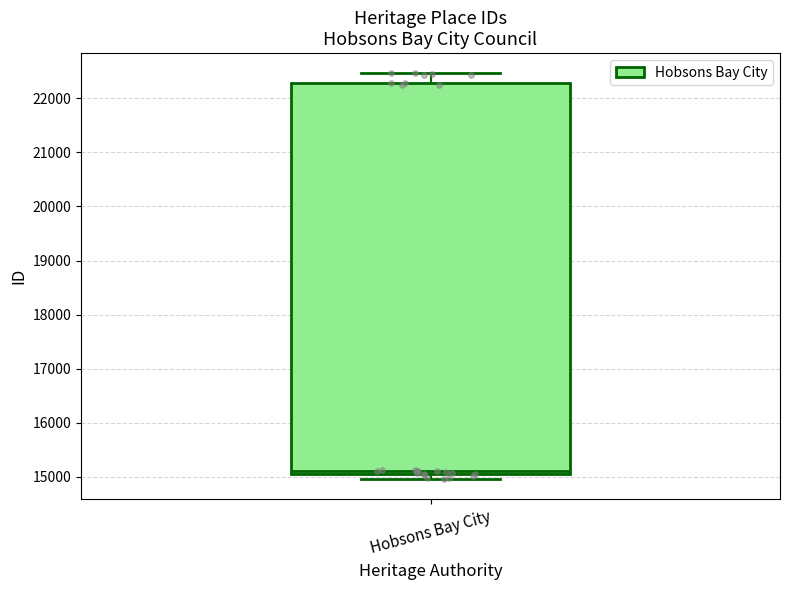

Transcribe this box plot: give where the median line is, the range the box spans, and where the two whiskers end, as read against the y-axis. The values are not printed on the chart, so give them approximately, as read against the axis.

median 15100 (just above the box's lower edge), box 15100 to 22300, whiskers 15000 to 22500